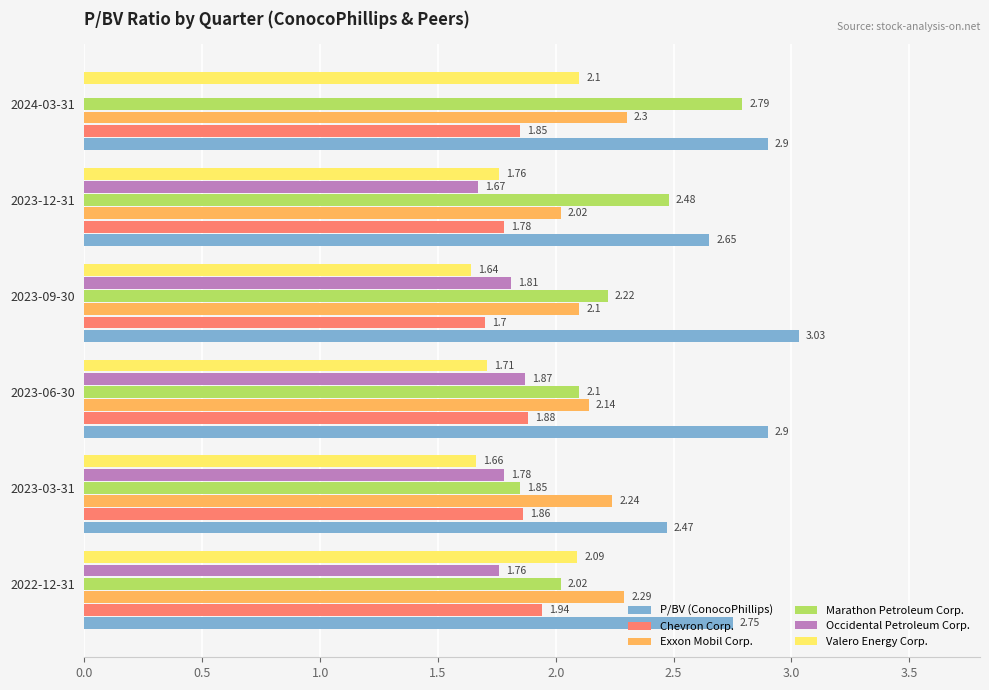

At which category is the sum across all series the highest?

2022-12-31